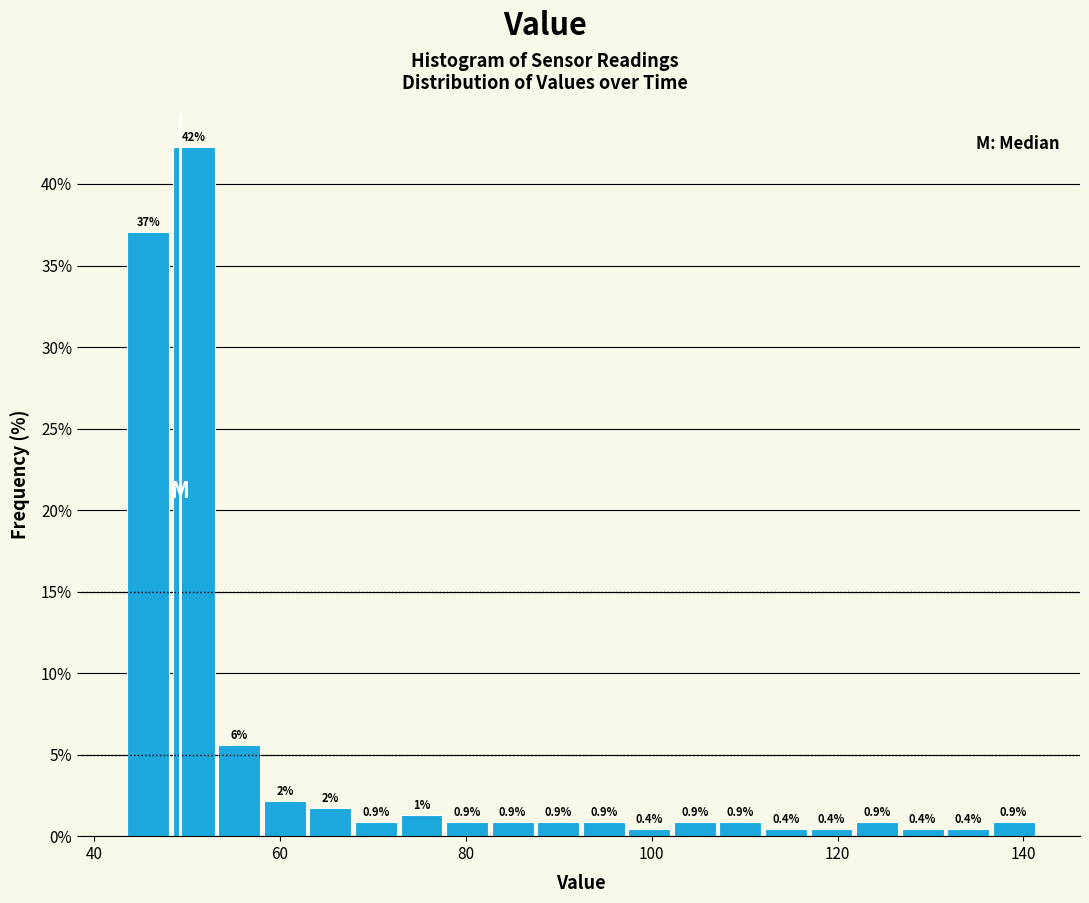

Around what value on the x-axis is the tallest bar? Give the approximate position of its centre, as read against the axis.

50